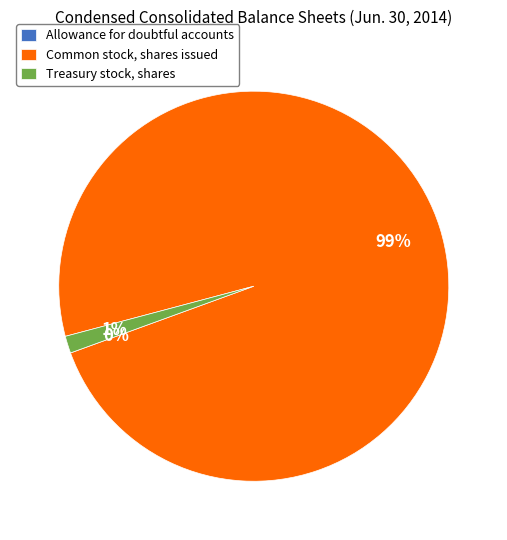

To the nearest percent, what is the average slice percentage?

33%